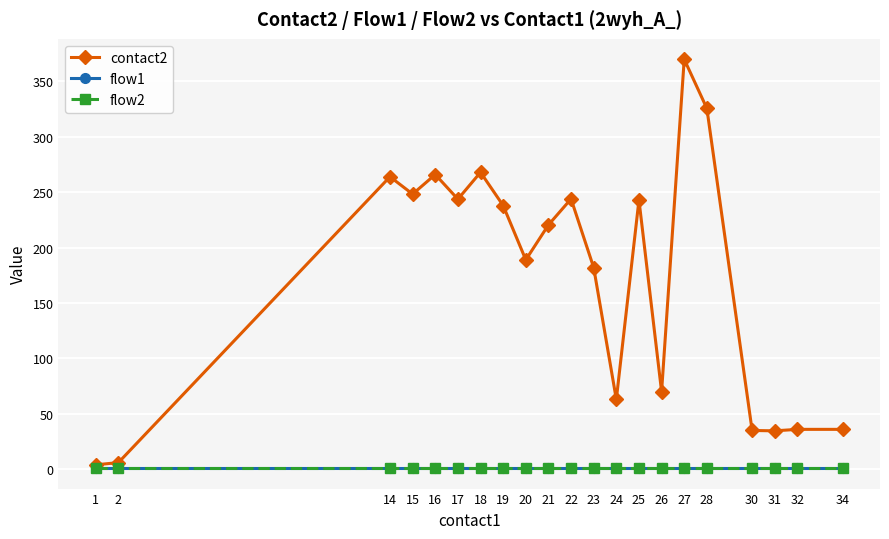

Is it true that contact2 equals 34.7 at 31?

True